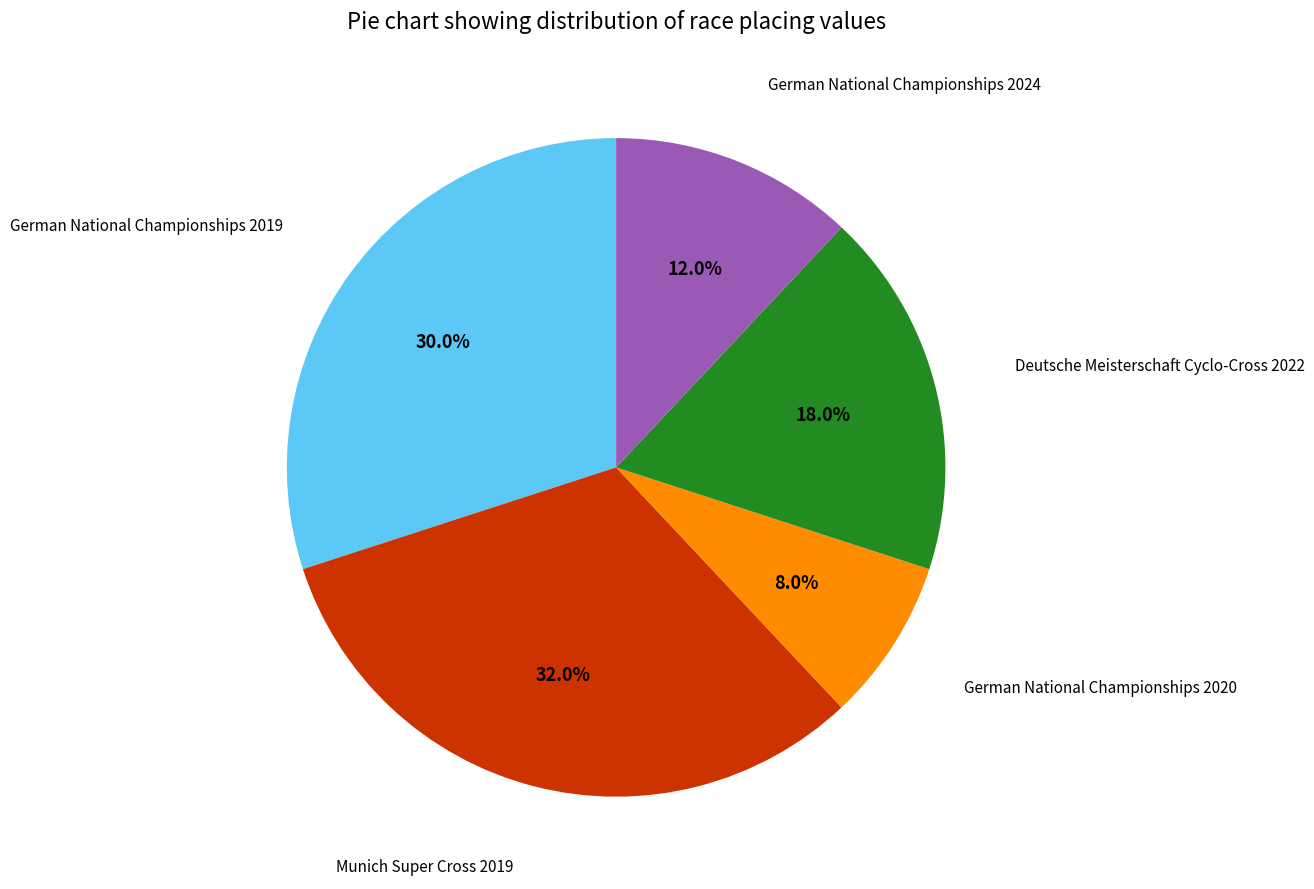

Is there any slice that represents more than half of the pie?

No